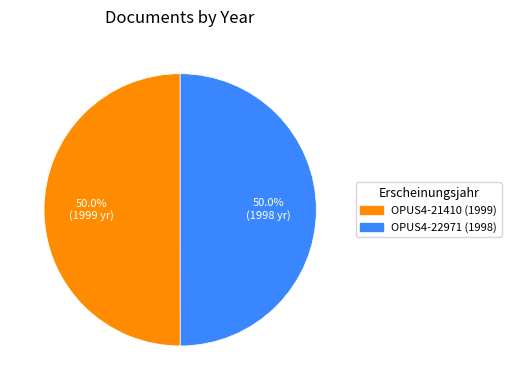

Do OPUS4-21410 (1999) and OPUS4-22971 (1998) together represent more than half of the pie?

Yes